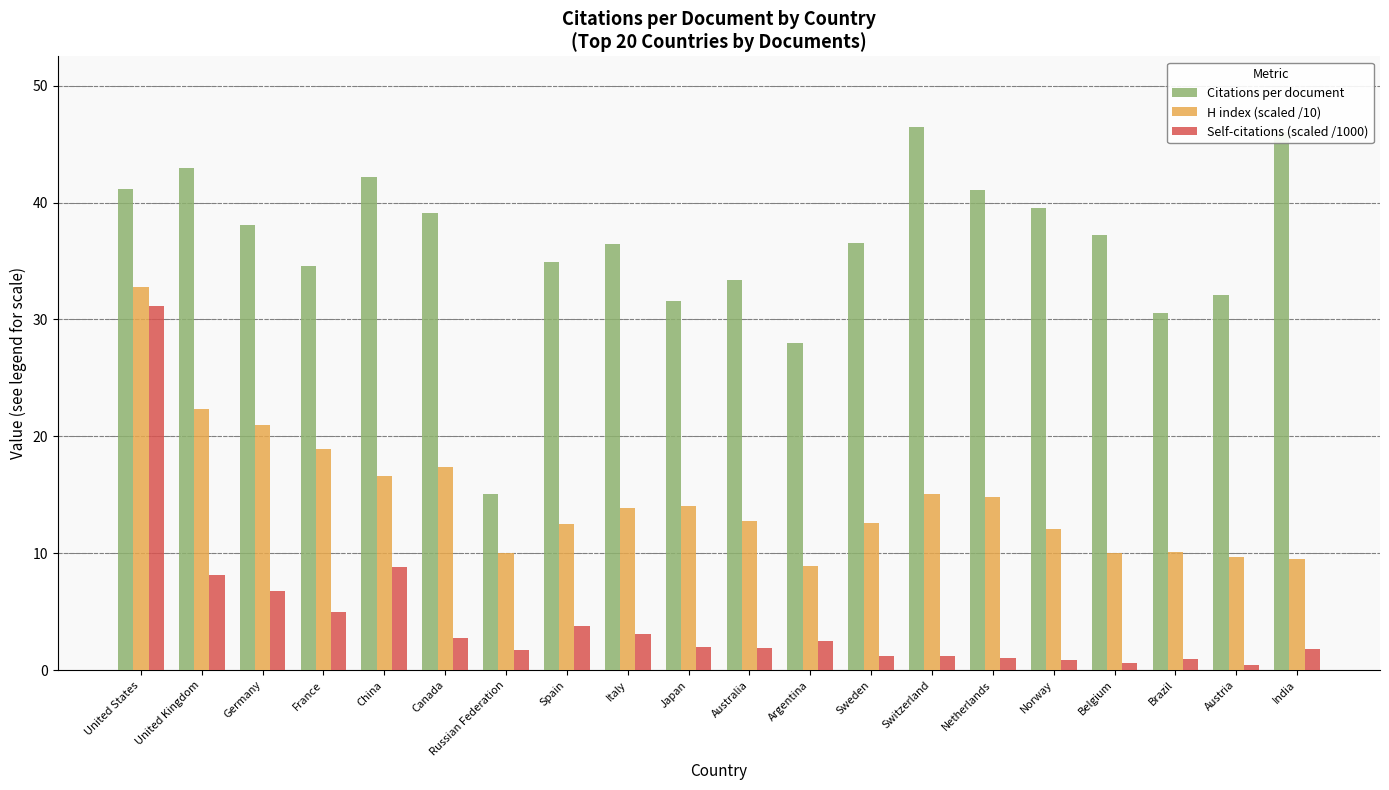

Where does the Citations per document series first go above 37?

United States